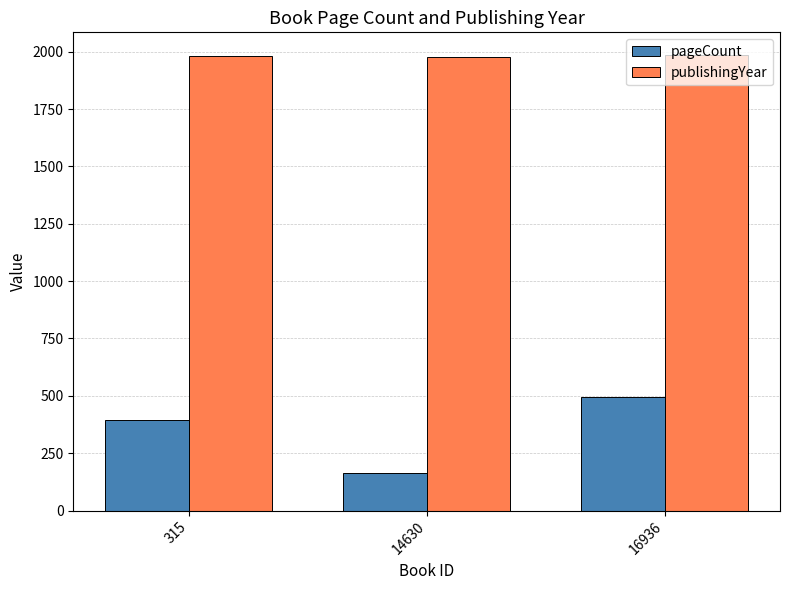

What is the highest value of the pageCount series?

496